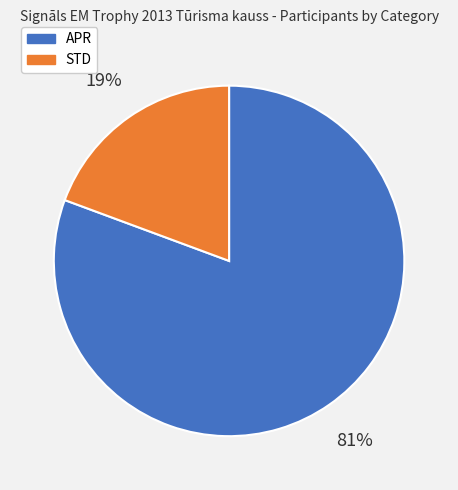

What percentage is the STD slice, to the nearest percent?

19%